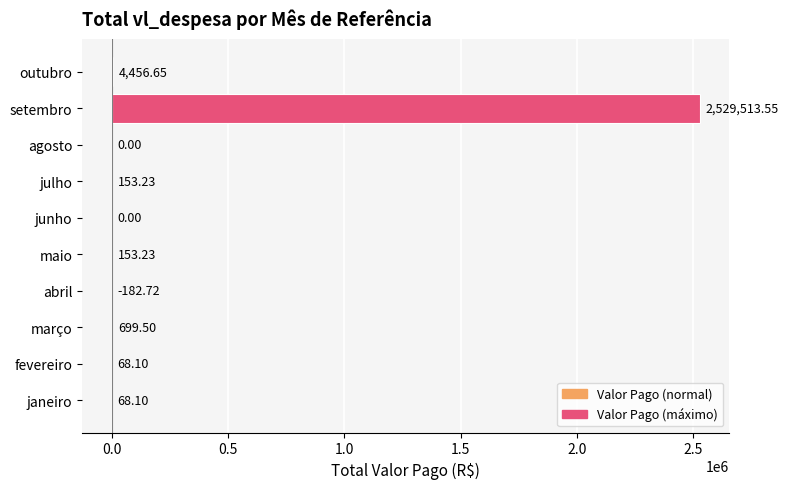

Between outubro and abril, which is larger?

outubro